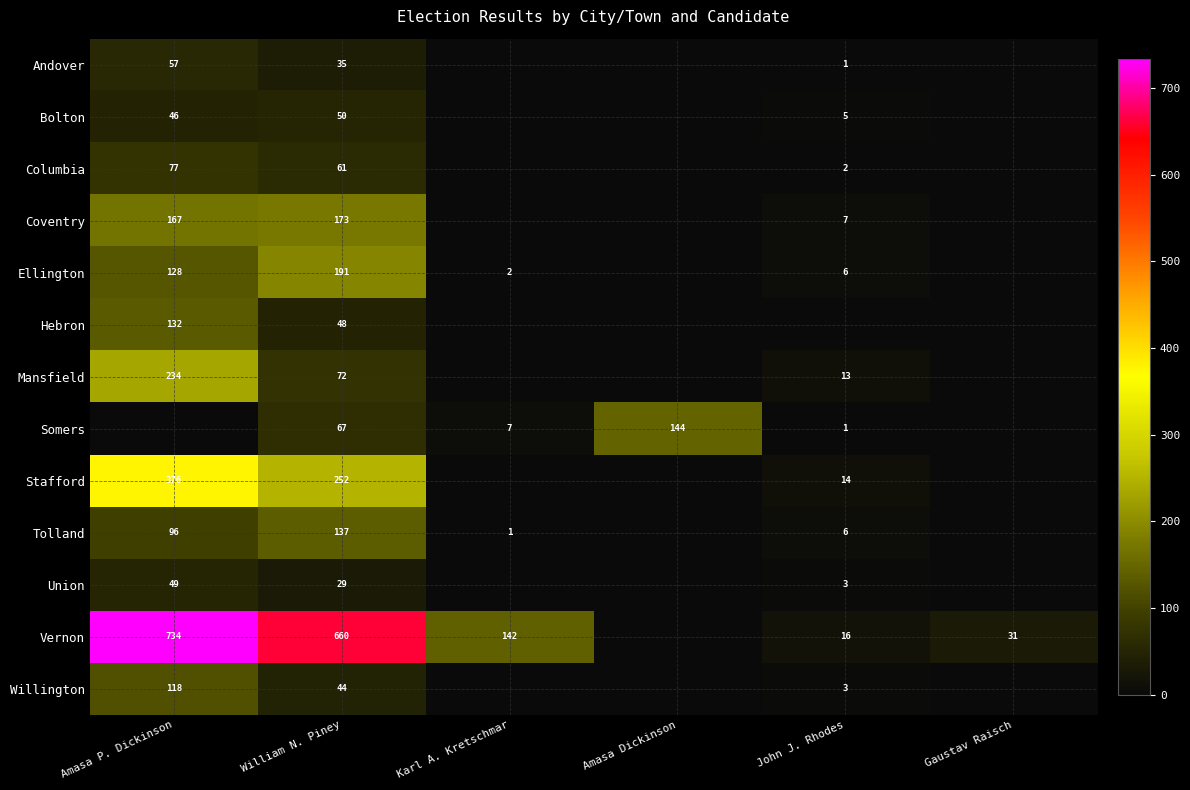

Is it true that Somers equals 144 at Amasa Dickinson?

True